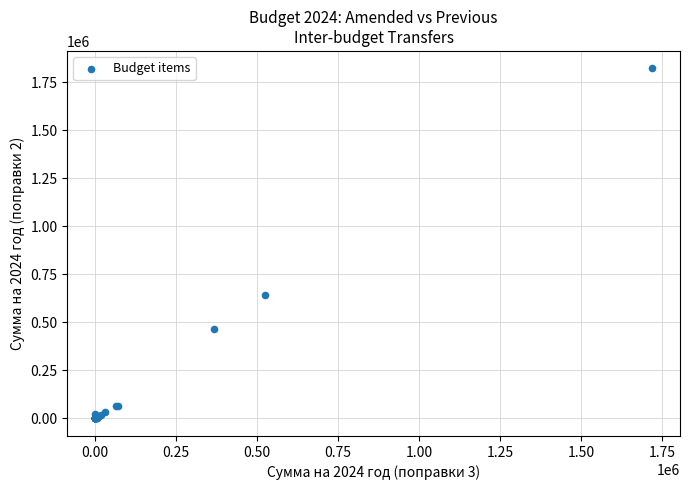

What Y value in the scatter plot is closest to 910779?

640556.1